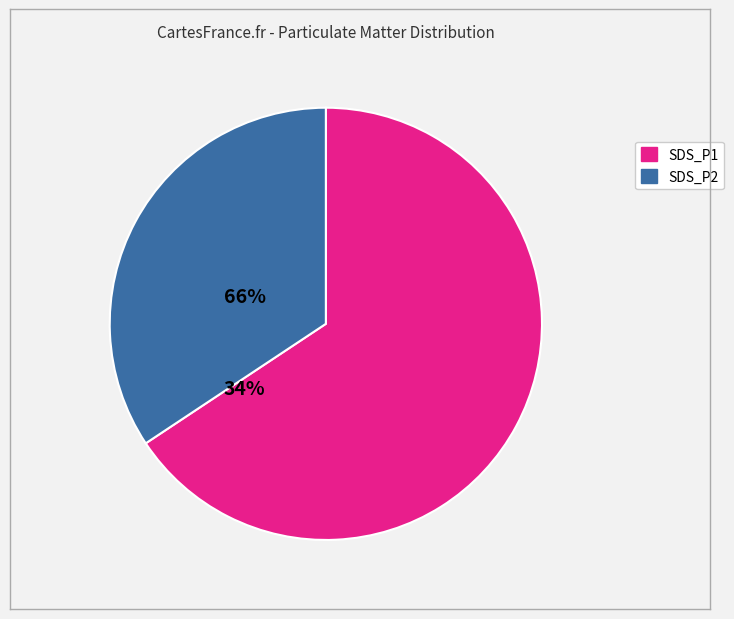

Is the sum of SDS_P2 and SDS_P1 greater than half?

Yes